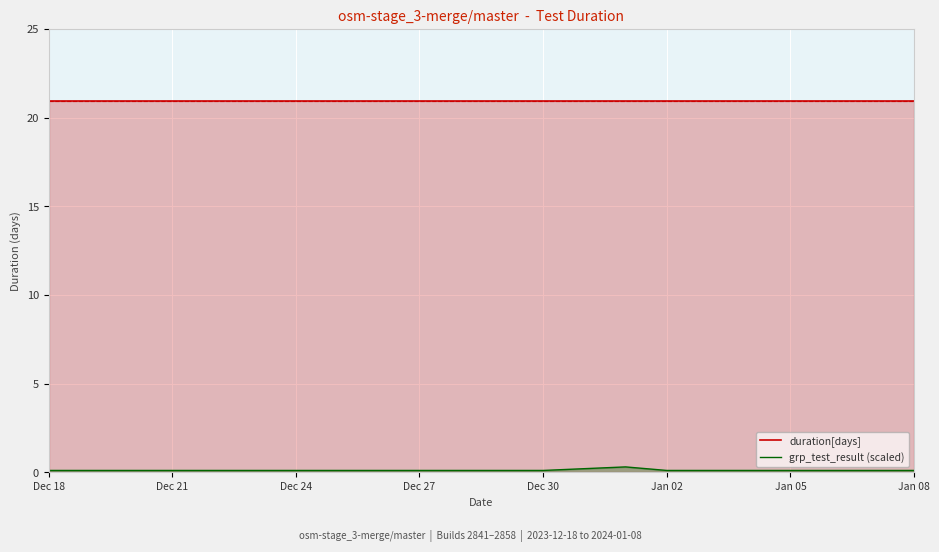

Rank the series by their average value, from lowest to highest.

grp_test_result (scaled), duration[days]